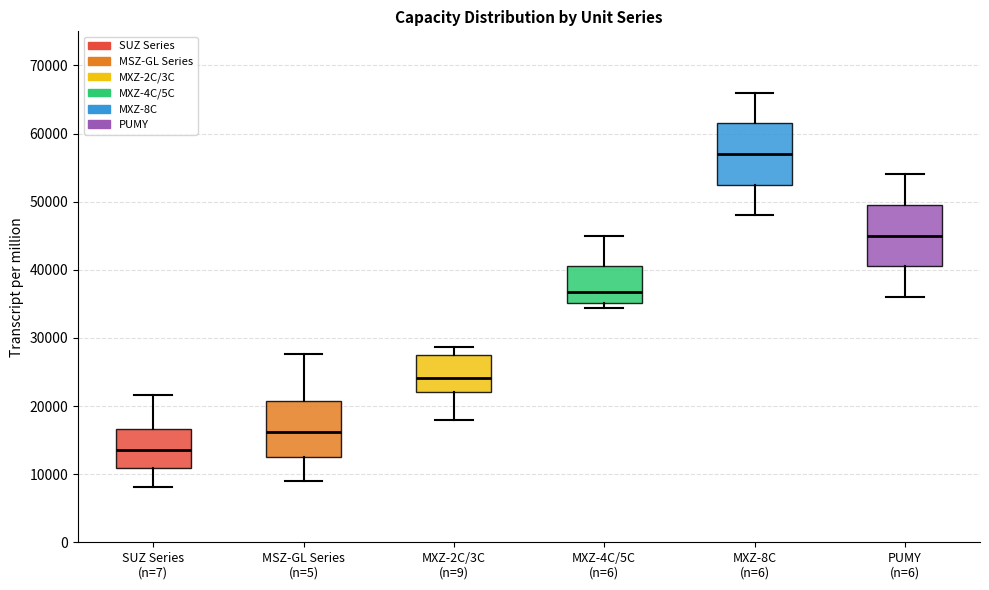

Where does the lower whisker of the box for SUZ Series (n=7) end on the y-axis? The values are not printed on the chart, so give them approximately, as read against the axis.

8000